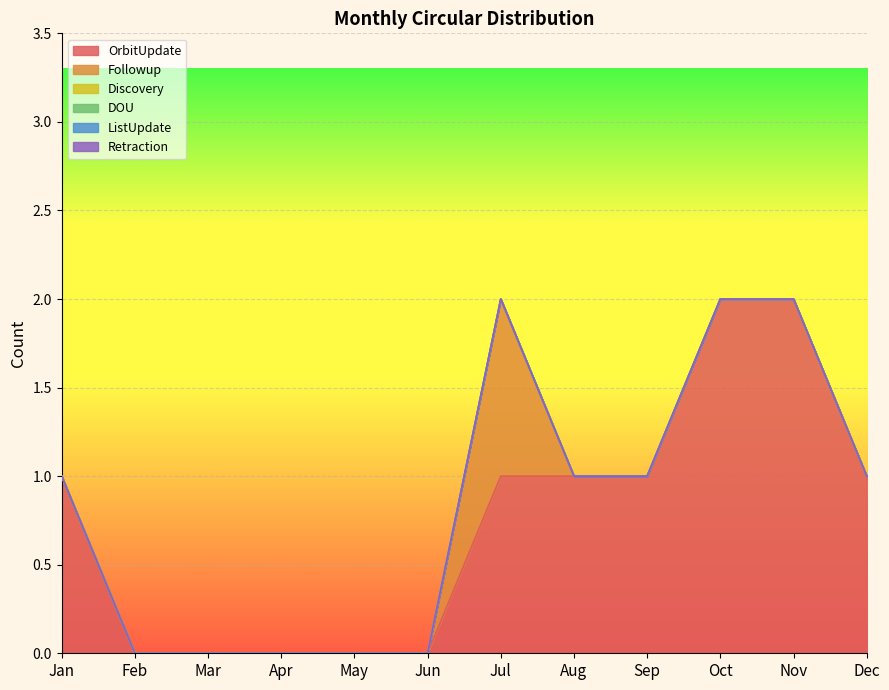

Reading left to right, extract all data points from this chart.

OrbitUpdate: 1	0	0	0	0	0	1	1	1	2	2	1
Followup: 0	0	0	0	0	0	1	0	0	0	0	0
Discovery: 0	0	0	0	0	0	0	0	0	0	0	0
DOU: 0	0	0	0	0	0	0	0	0	0	0	0
ListUpdate: 0	0	0	0	0	0	0	0	0	0	0	0
Retraction: 0	0	0	0	0	0	0	0	0	0	0	0